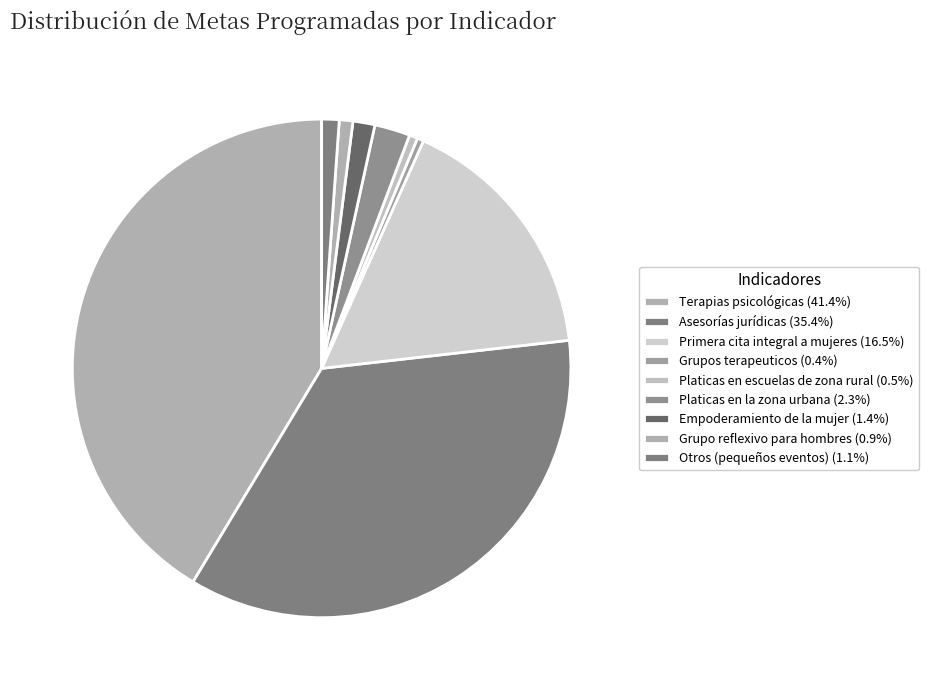

Does any single category account for the majority?

No